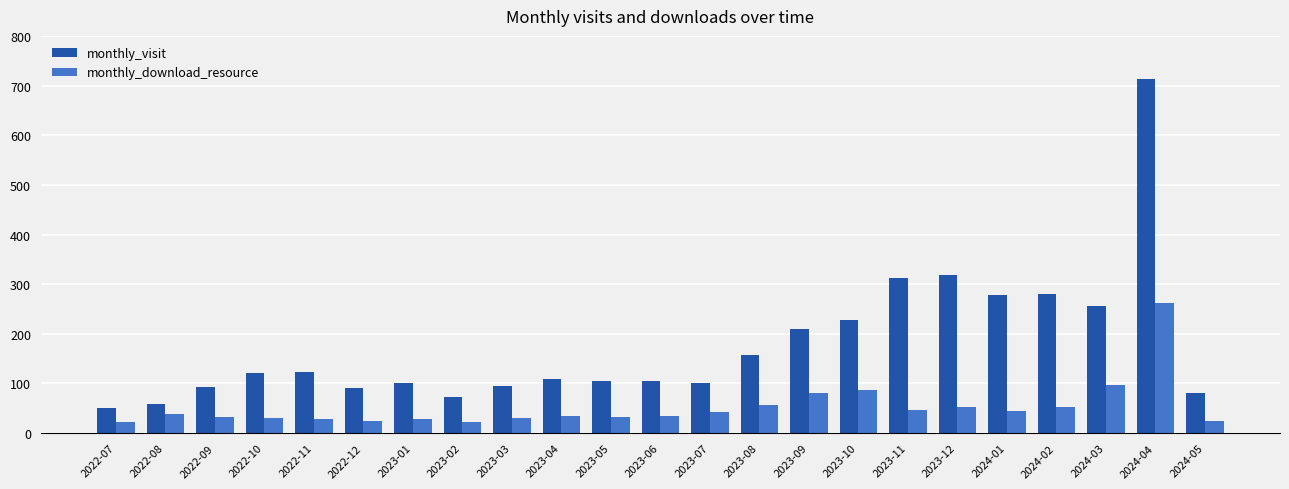

Are the bars horizontal?

No